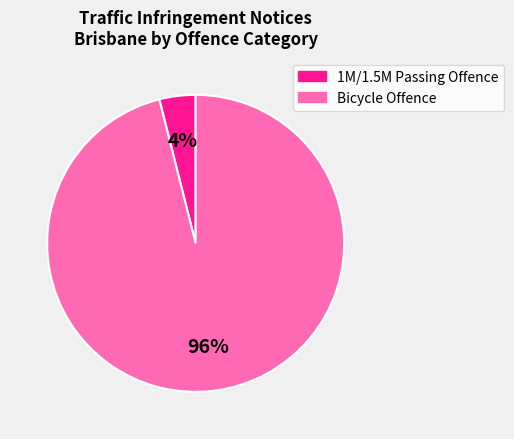

Is there a majority slice in this chart?

Yes